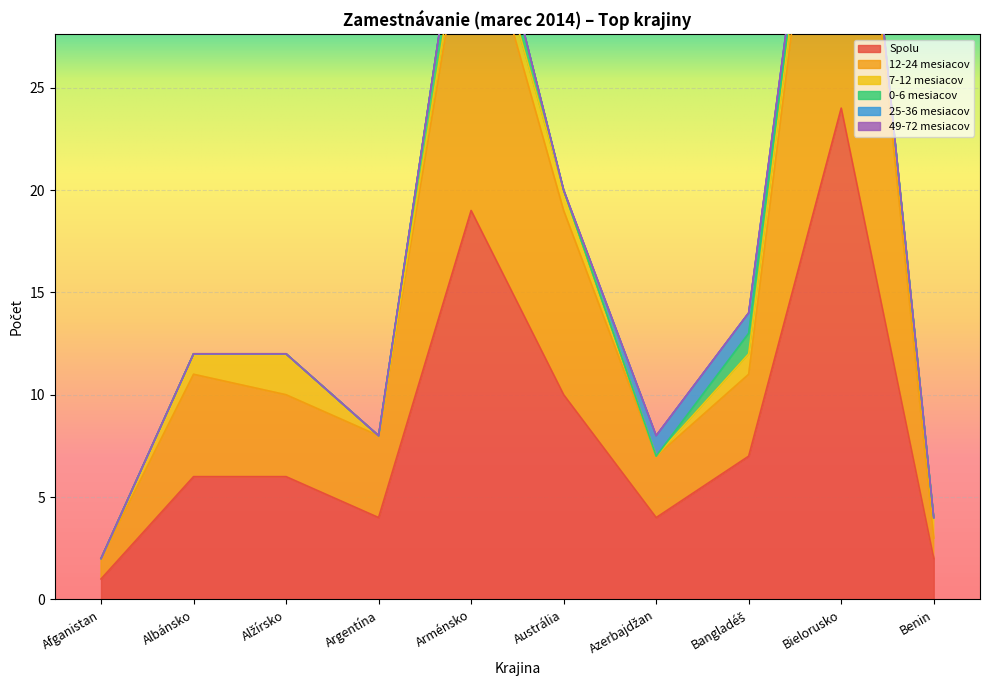

Which series changed the most between Bangladéš and Benin?

Spolu